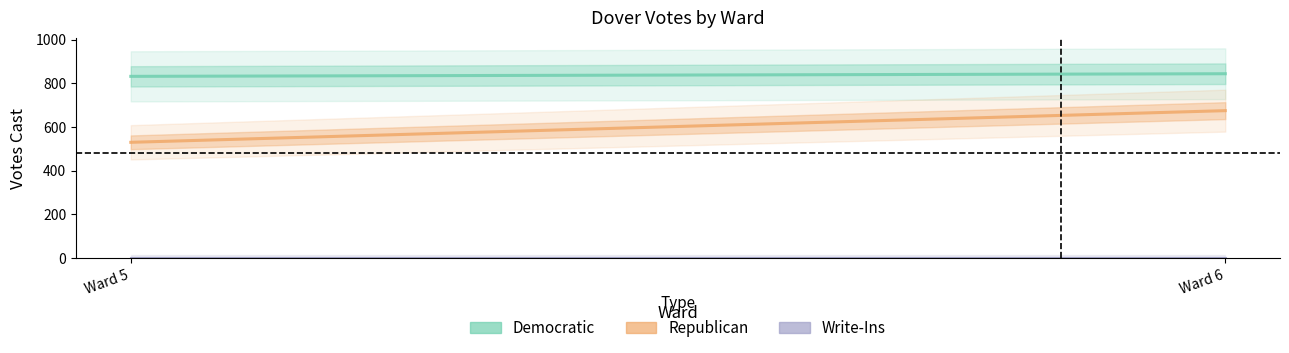

Count the number of categories in the chart.

2